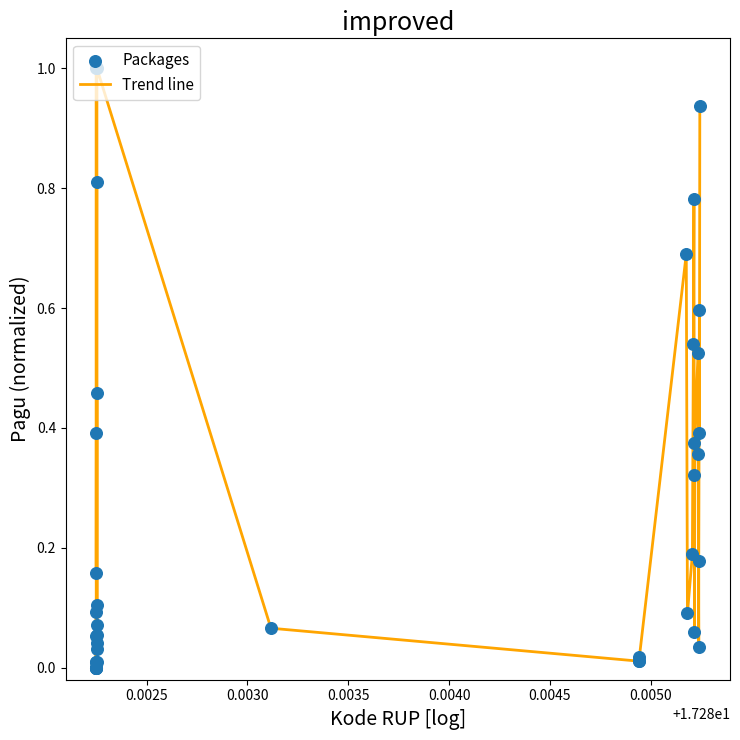

What is the difference between the maximum and minimum values?

1.0